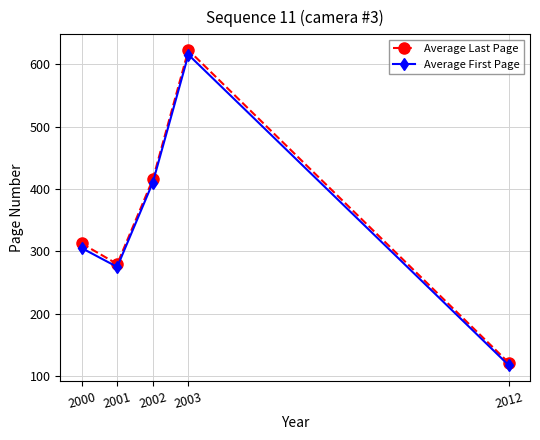

Rank the categories by Average First Page value from highest to lowest.

2003, 2002, 2000, 2001, 2012